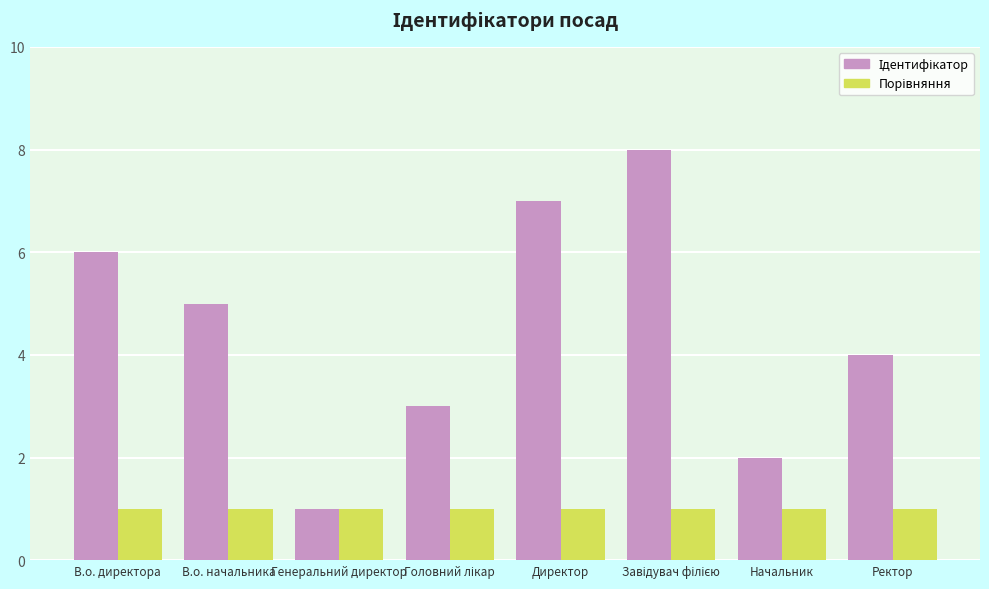

What is the greatest value displayed?

8